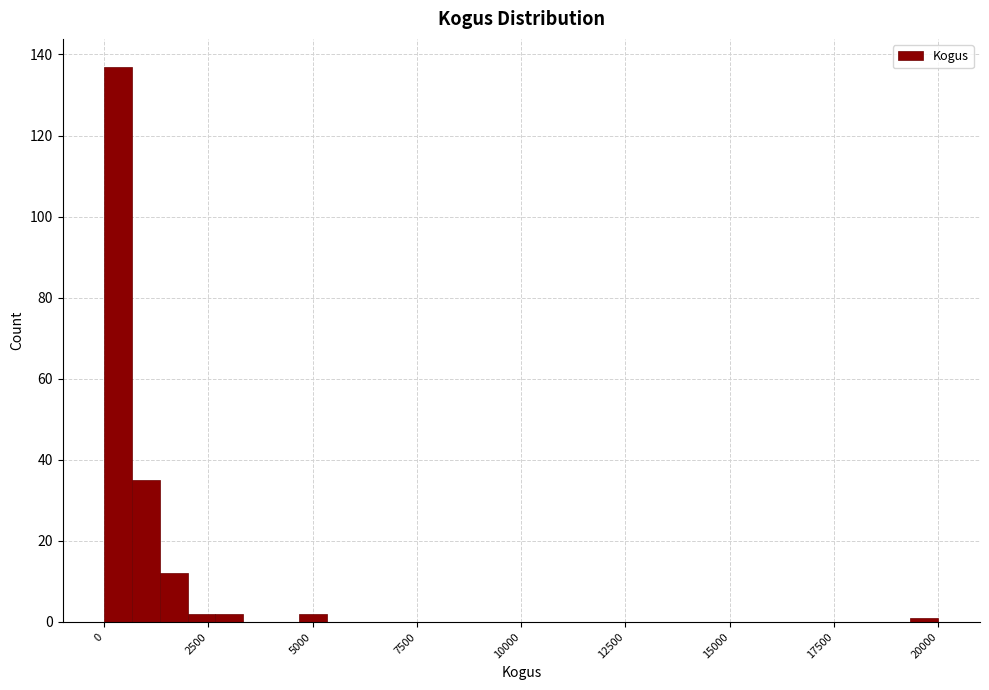

Read against the x-axis, roughly where is the centre of the tallest bar?

500